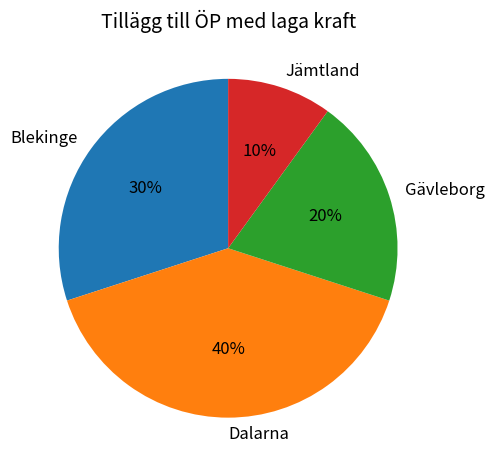

Is there a majority slice in this chart?

No